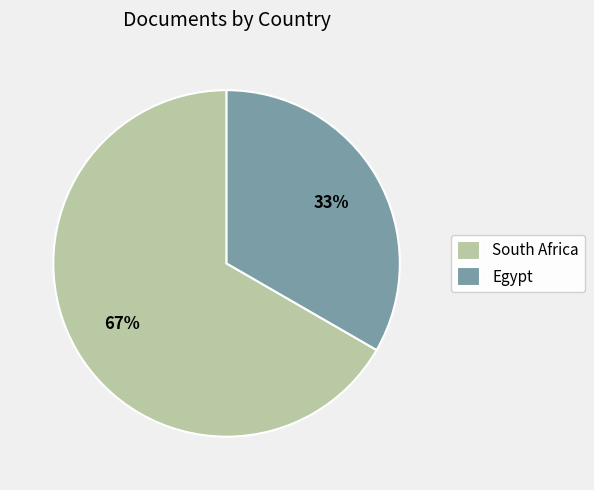

Rank the categories by value from lowest to highest.

Egypt, South Africa